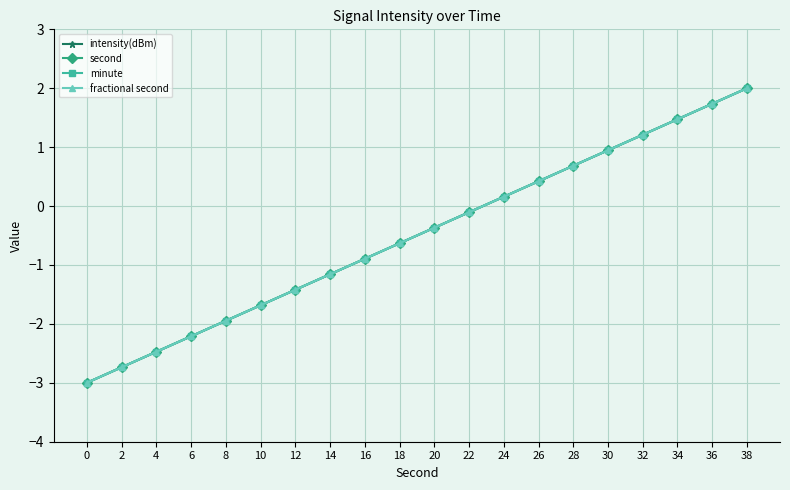

The value of intensity(dBm) at 34 is 1.5. True or false?

True